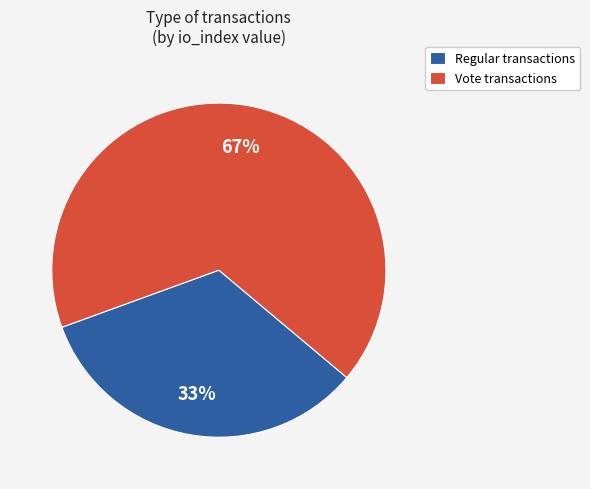

The Regular slice represents 33% of the pie. True or false?

True